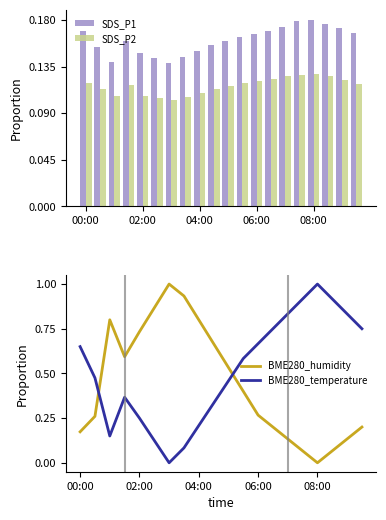

What is the average value of the BME280_humidity series?

0.4